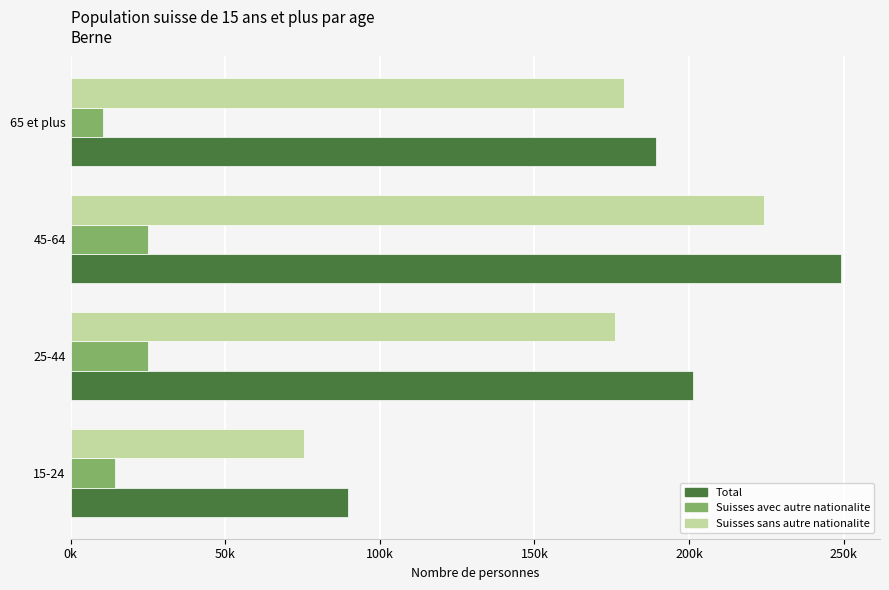

What is the maximum value shown in the chart?

249290.6